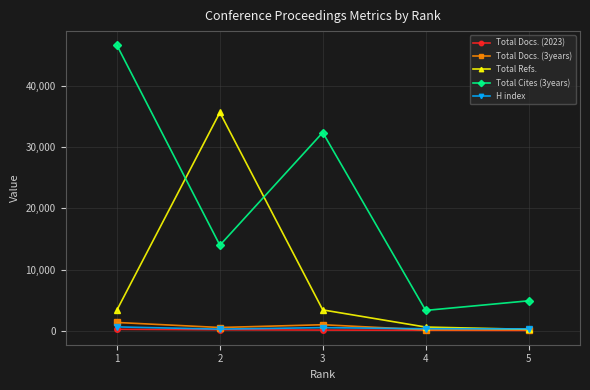

The value of Total Refs. at 2 is 57030. True or false?

False